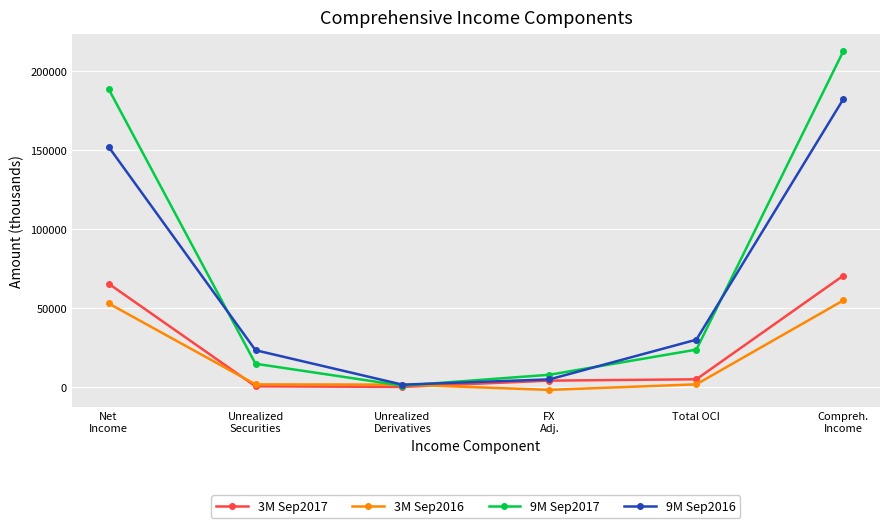

Between FX
Adj. and Total OCI, which series saw the biggest shift?

9M Sep2016